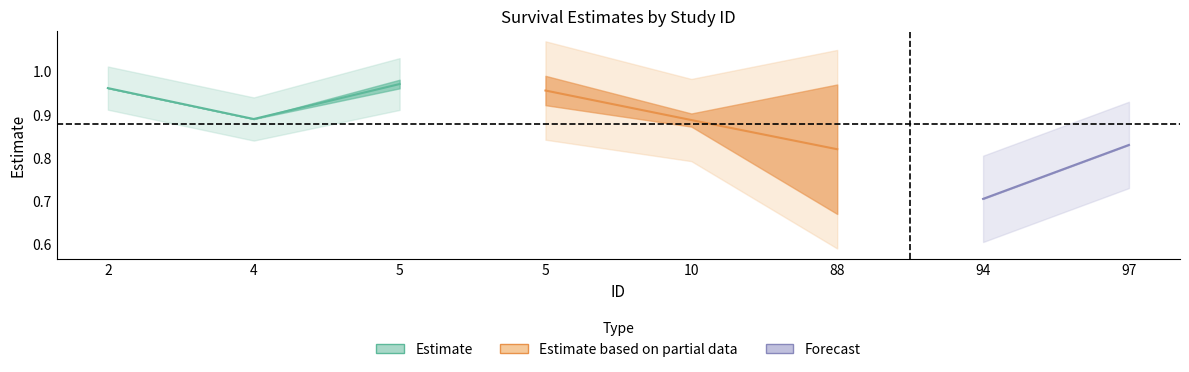

Reading left to right, list all the values displayed in this chart.

Estimate: 2=1.0	4=0.9	5=1.0	5=1.0	10=0.9	88=0.8	94=0.7	97=0.8
SE: 2=0.0	4=0.0	5=0.0	5=0.0	10=0.0	88=0.1	94=0.0	97=0.0